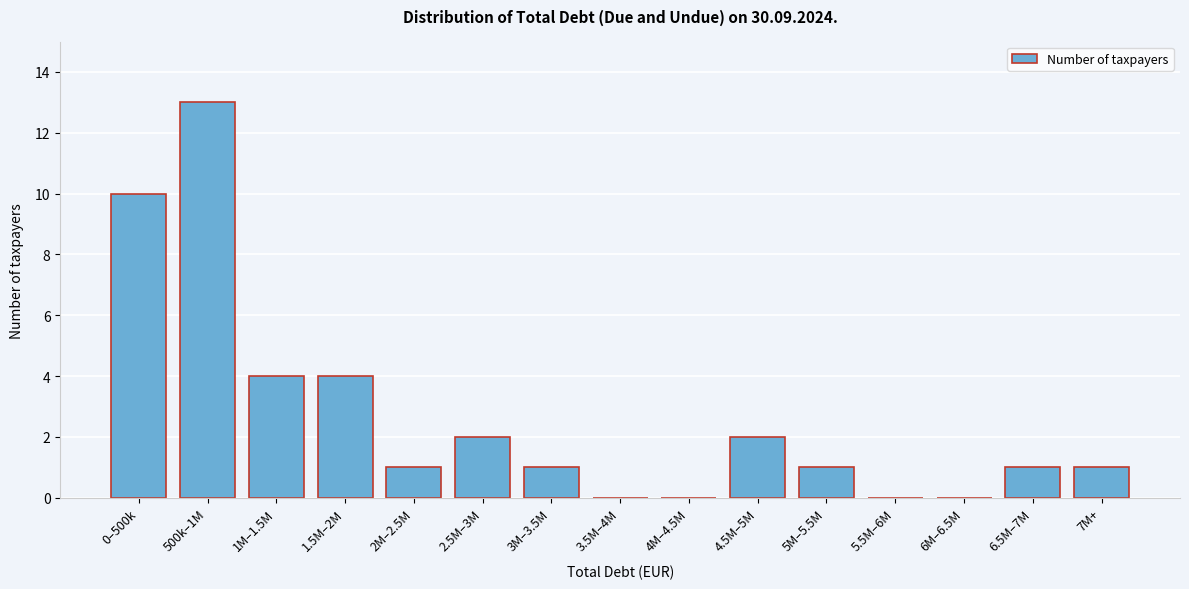

Reading right to left, list all the values displayed in this chart.

7M+=1	6.5M–7M=1	6M–6.5M=0	5.5M–6M=0	5M–5.5M=1	4.5M–5M=2	4M–4.5M=0	3.5M–4M=0	3M–3.5M=1	2.5M–3M=2	2M–2.5M=1	1.5M–2M=4	1M–1.5M=4	500k–1M=13	0–500k=10